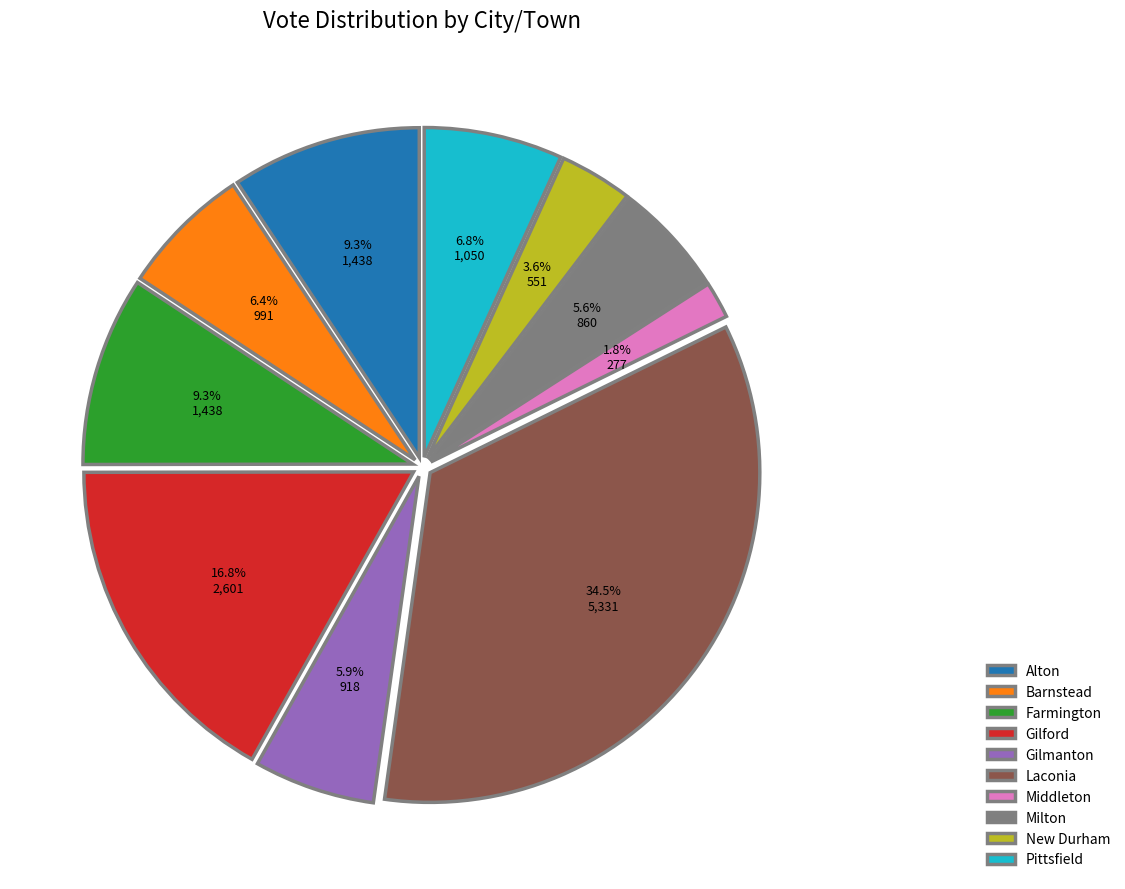

To the nearest percent, what percentage of the pie is Barnstead?

6%